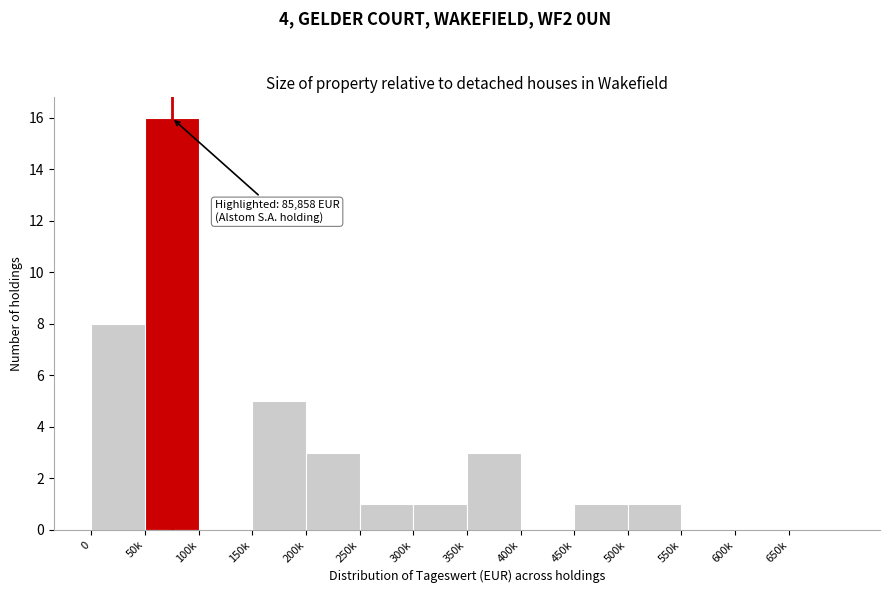

Reading left to right, transcribe all the data shown in this chart.

0=8	50k=16	100k=0	150k=5	200k=3	250k=1	300k=1	350k=3	400k=0	450k=1	500k=1	550k=0	600k=0	650k=0